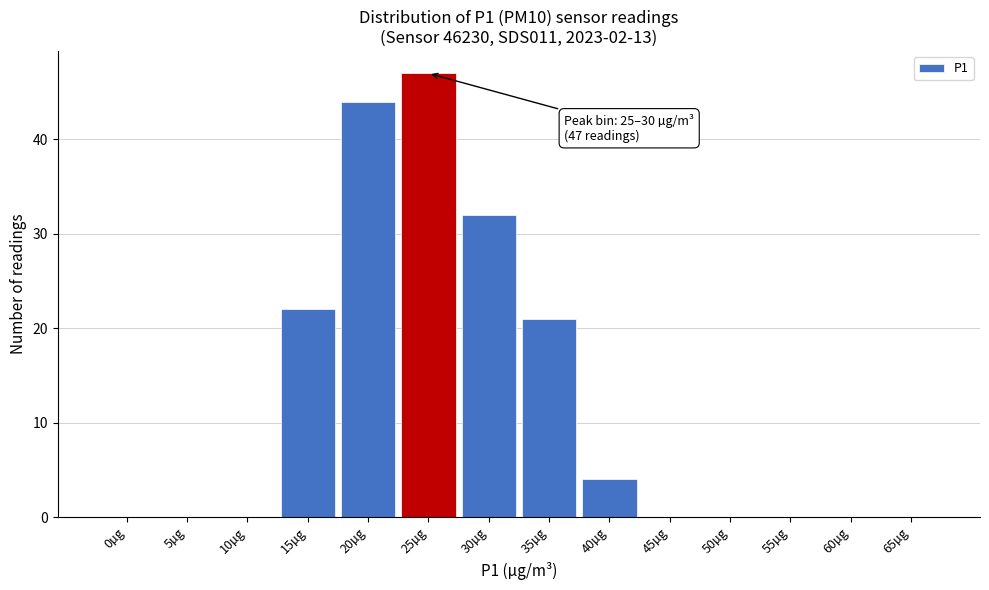

Reading left to right, transcribe all the data shown in this chart.

0µg=0	5µg=0	10µg=0	15µg=22	20µg=44	25µg=47	30µg=32	35µg=21	40µg=4	45µg=0	50µg=0	55µg=0	60µg=0	65µg=0